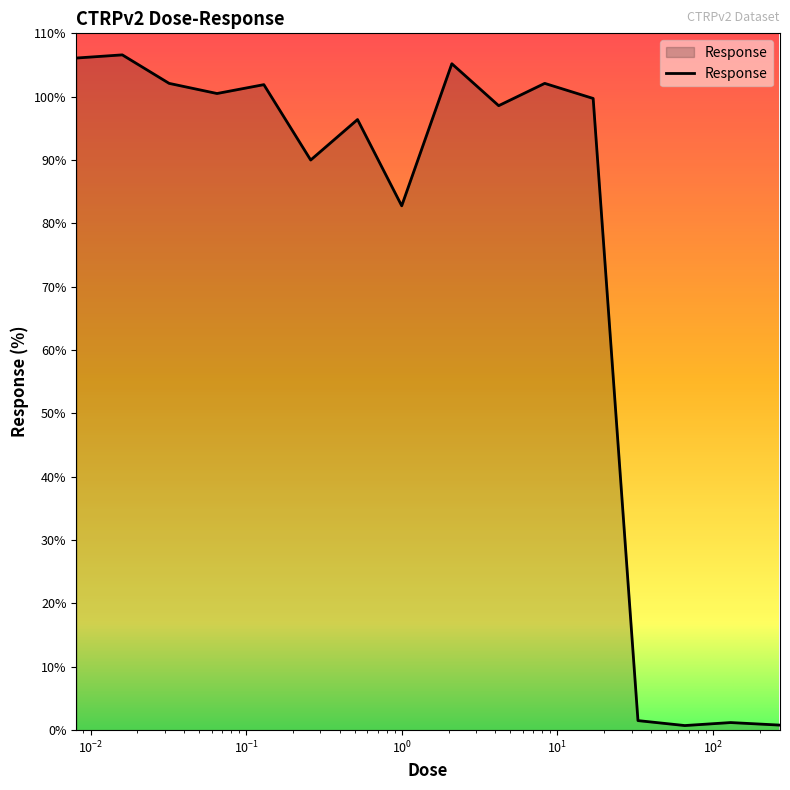

What is the difference between the maximum and minimum values?

105.9